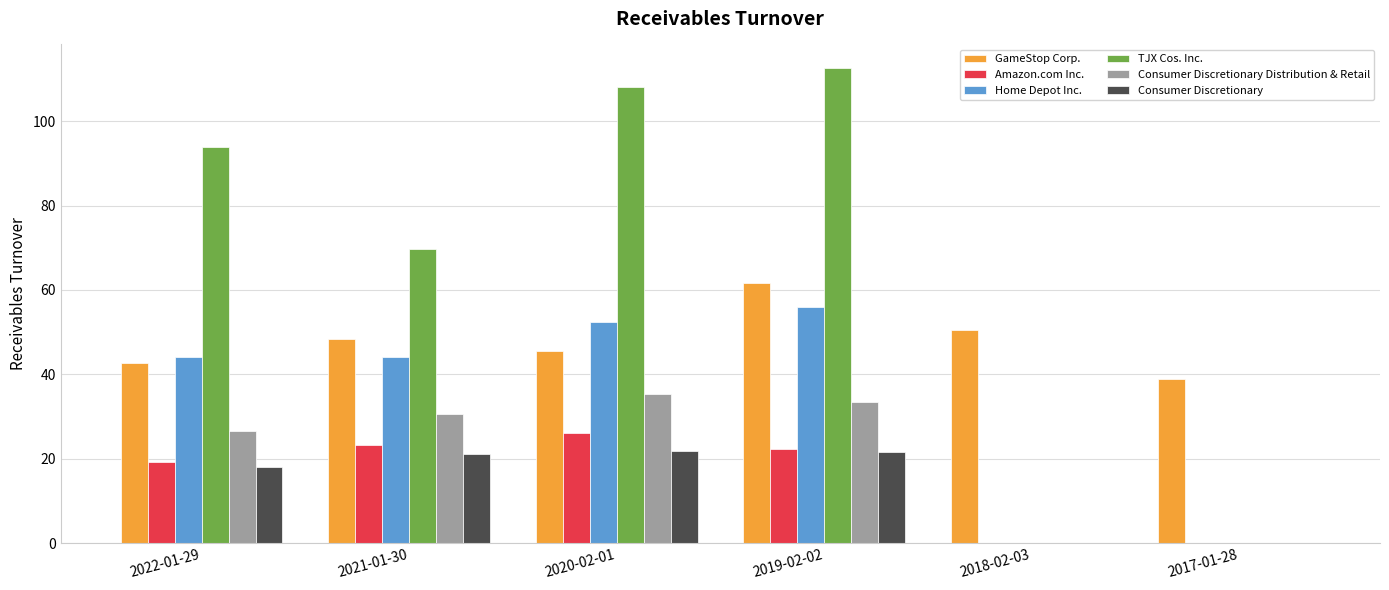

Between 2020-02-01 and 2017-01-28, which series saw the biggest shift?

TJX Cos. Inc.